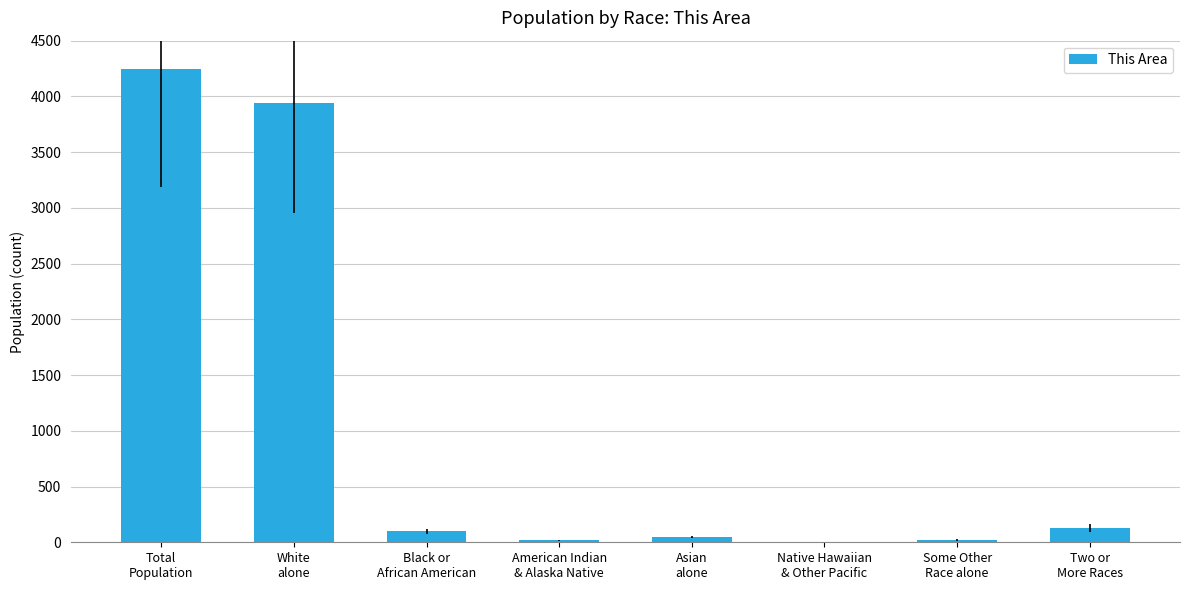

What is the sum of all values?

8498